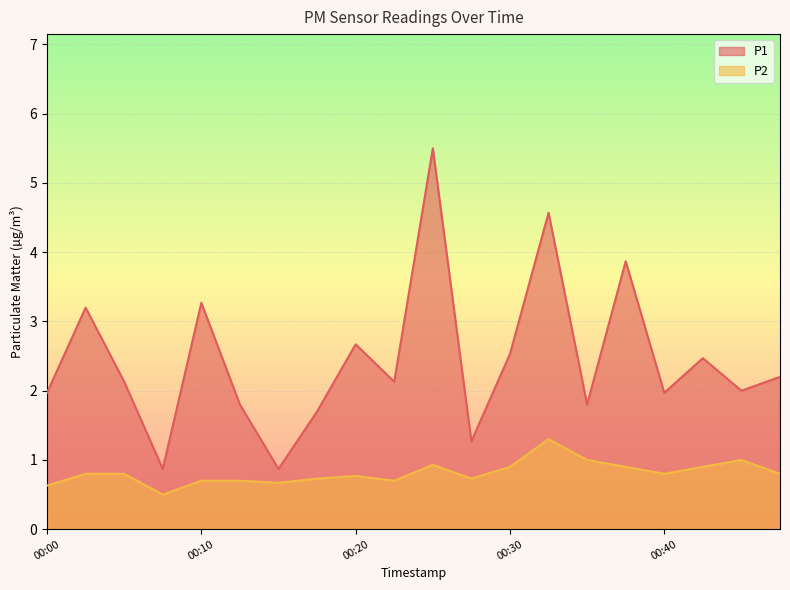

How many lines are shown in the chart?

2